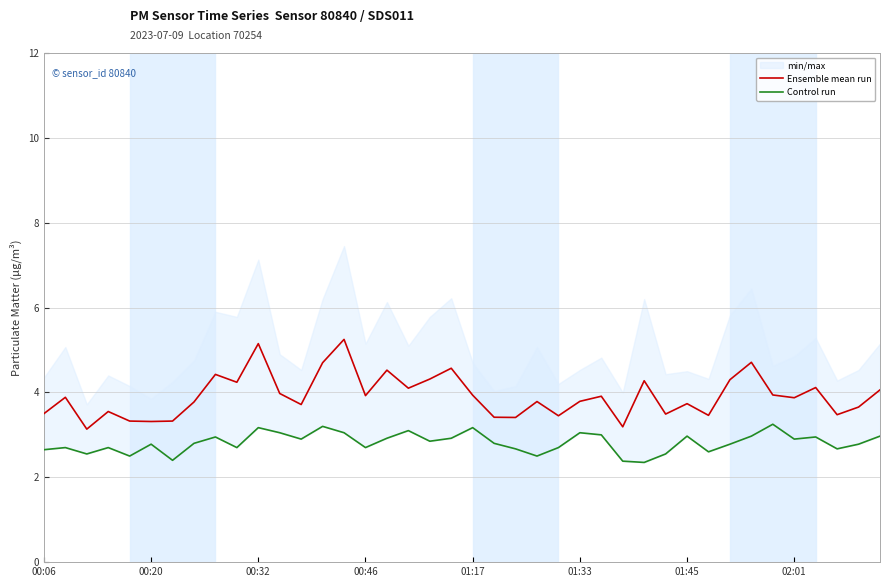

True or false: Ensemble mean run and Control run intersect in this chart.

False